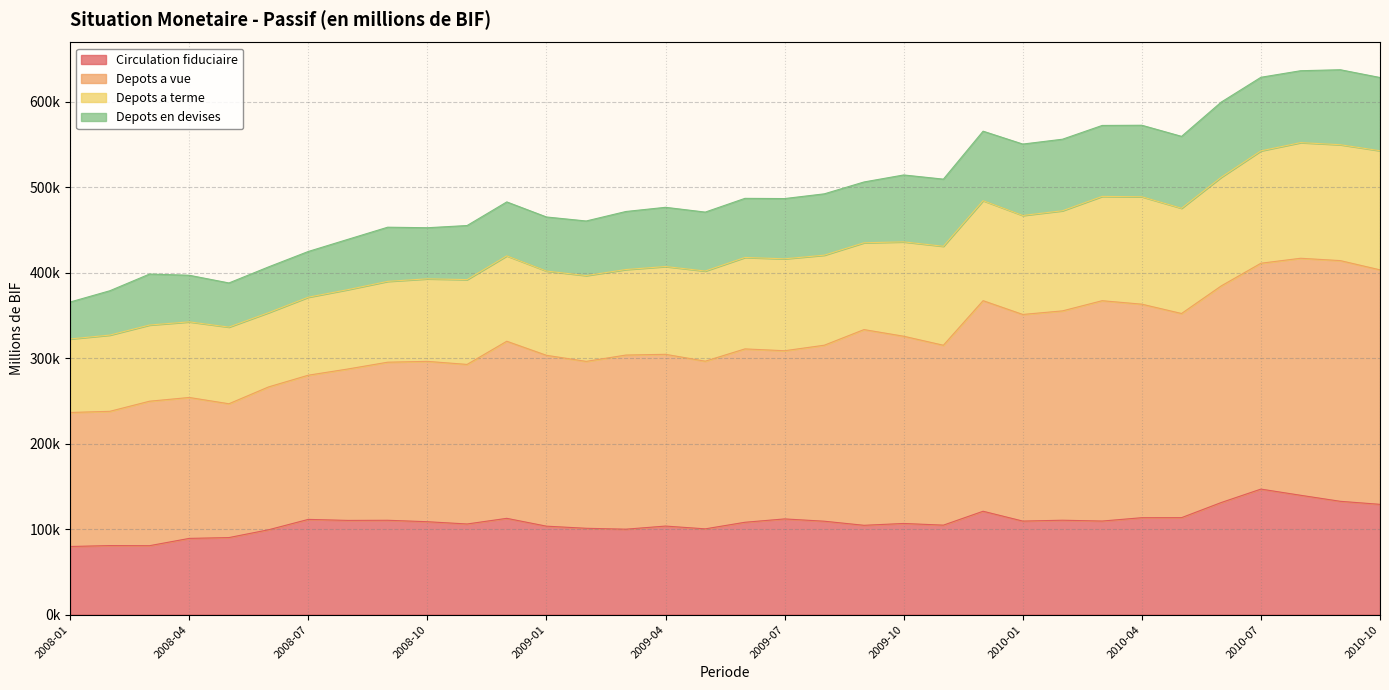

What is the difference between the highest and lowest values at 2008-08?

328681.6